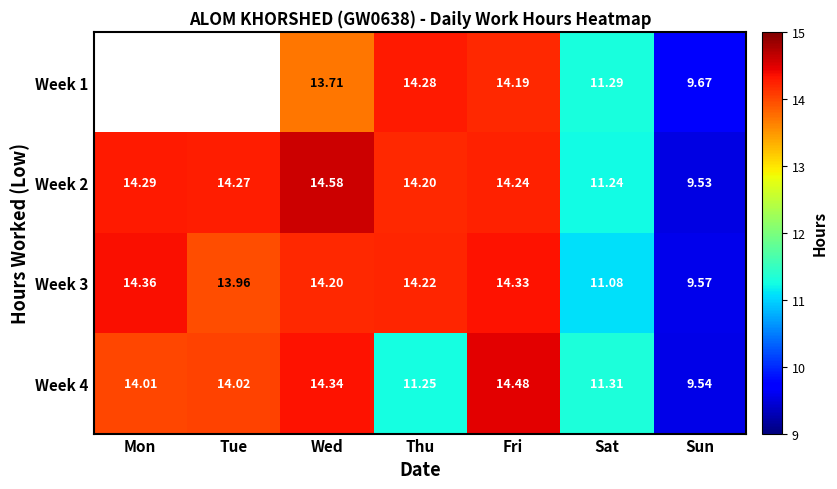

At which category is the sum across all series the highest?

Fri